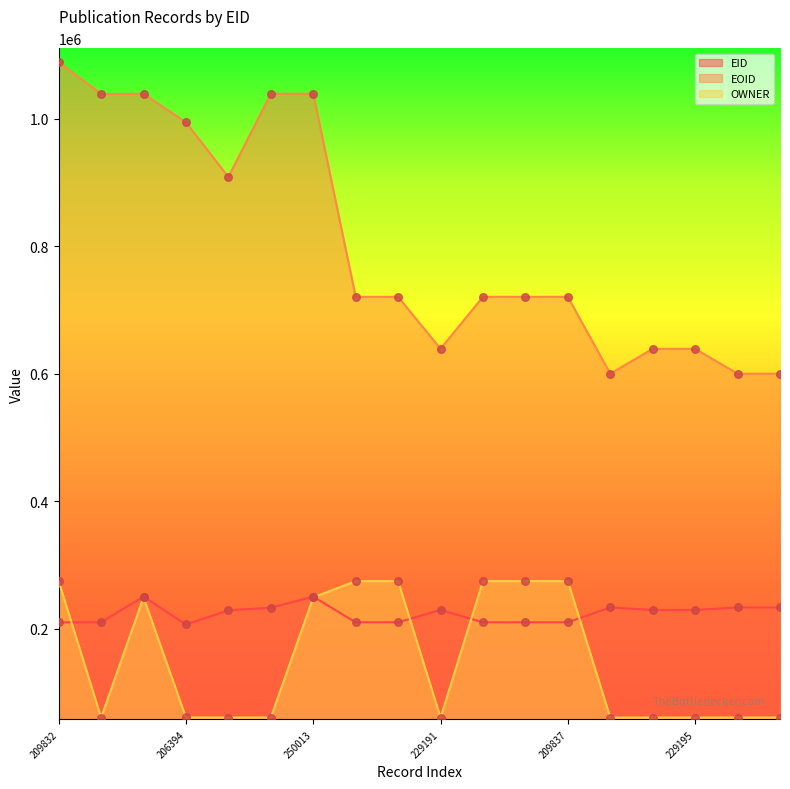

What is the total value across all series at 229194?

928527